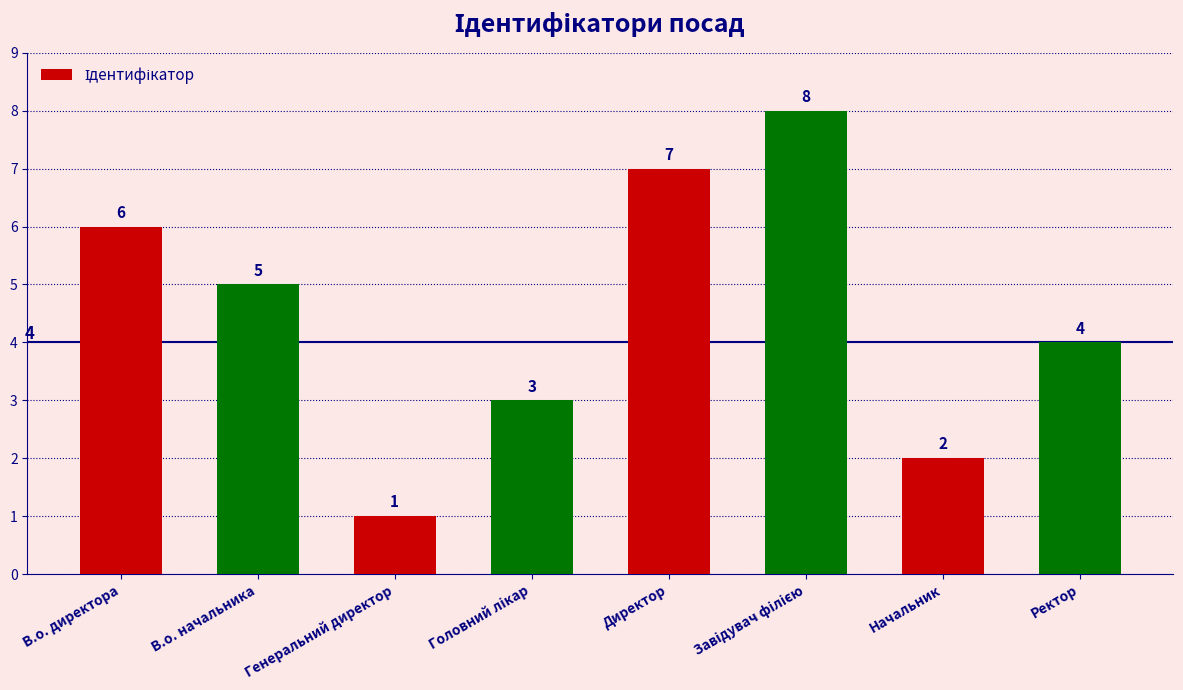

Does the chart contain stacked bars?

No